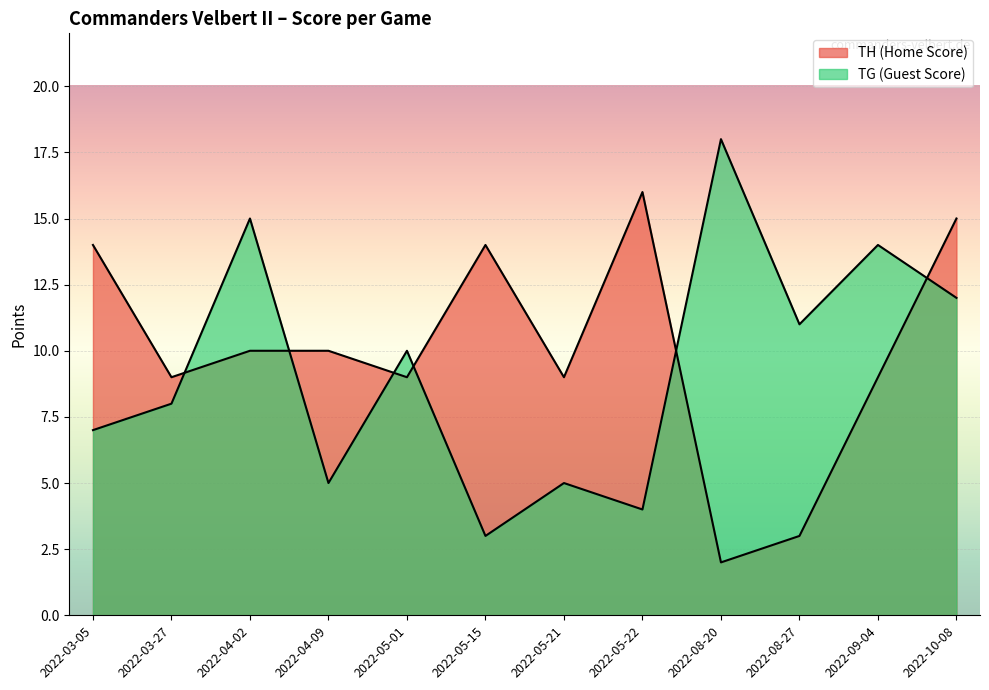

Which series changed the most between 2022-03-27 and 2022-09-04?

TG (Guest Score)